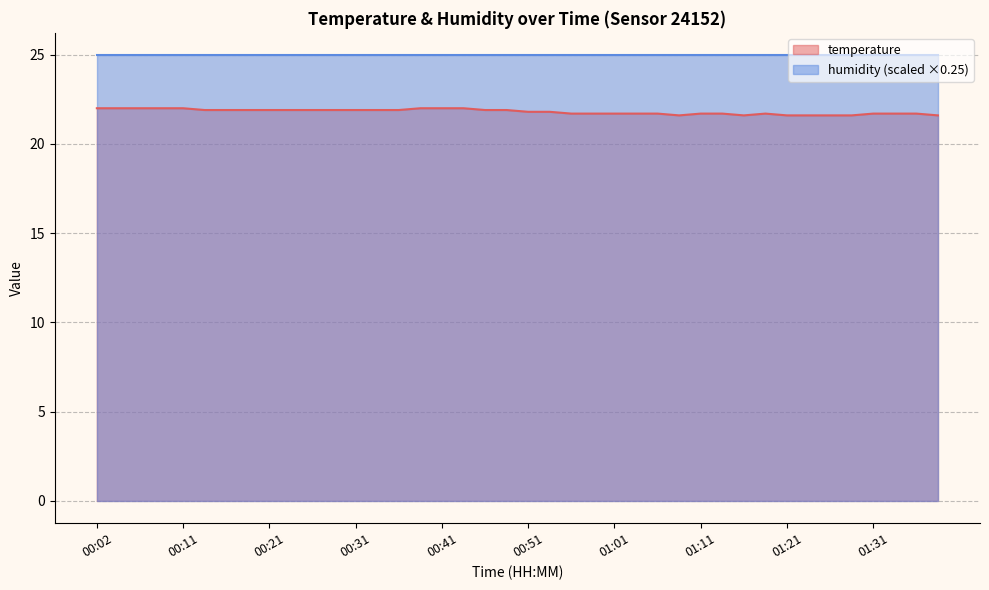

What is the maximum value shown in the chart?

25.0